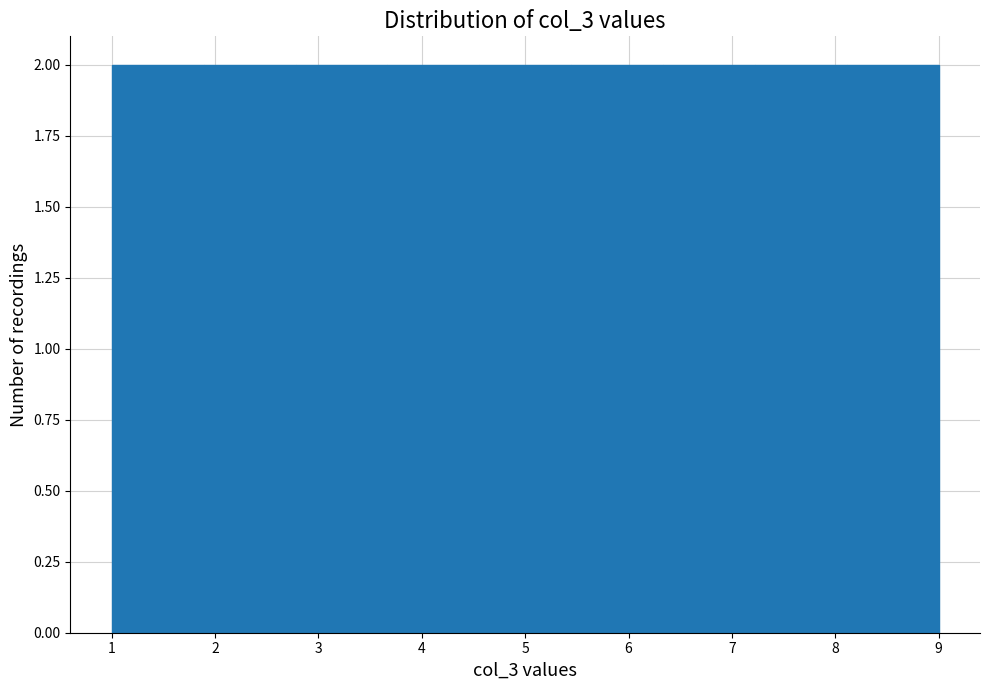

What is the height of the bar covering 6.3 to 7.2 on the x-axis? Neither the bar edges nor the heights are printed on the chart, so give them approximately, as read against the axes.

2